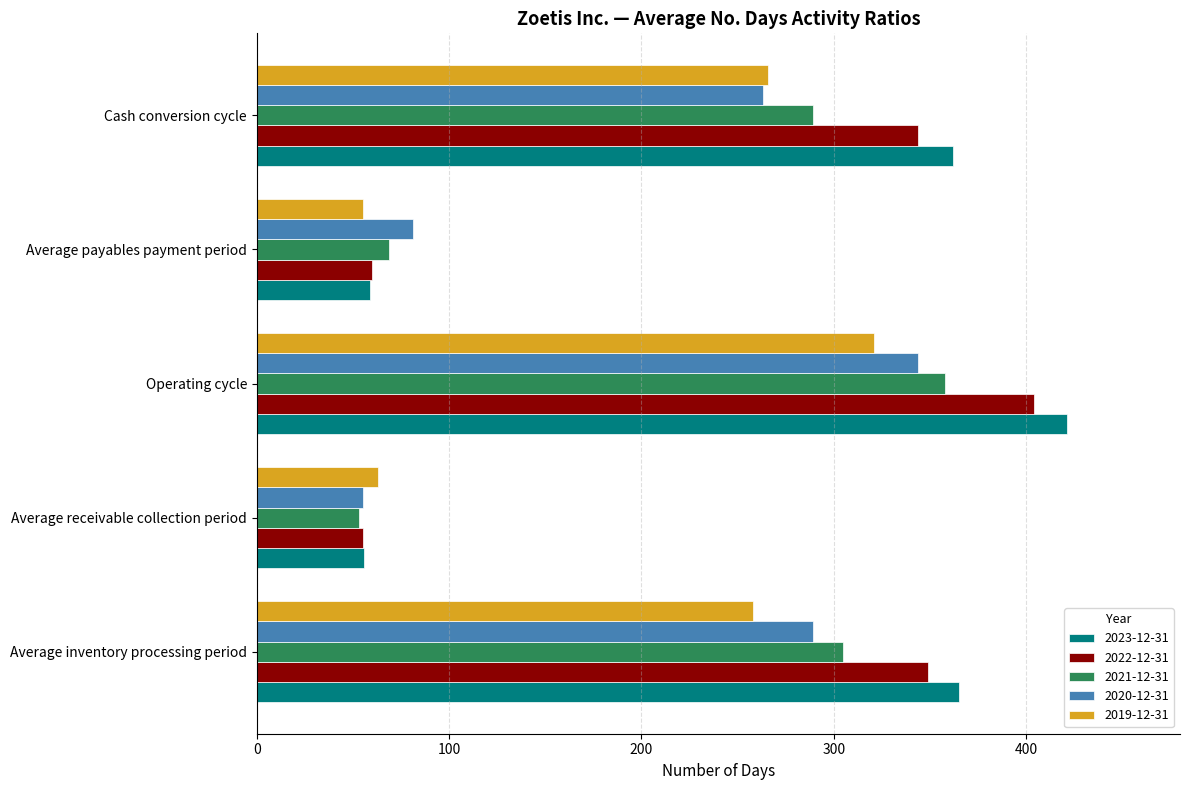

List the series in order of their peak value, highest first.

2023-12-31, 2022-12-31, 2021-12-31, 2020-12-31, 2019-12-31